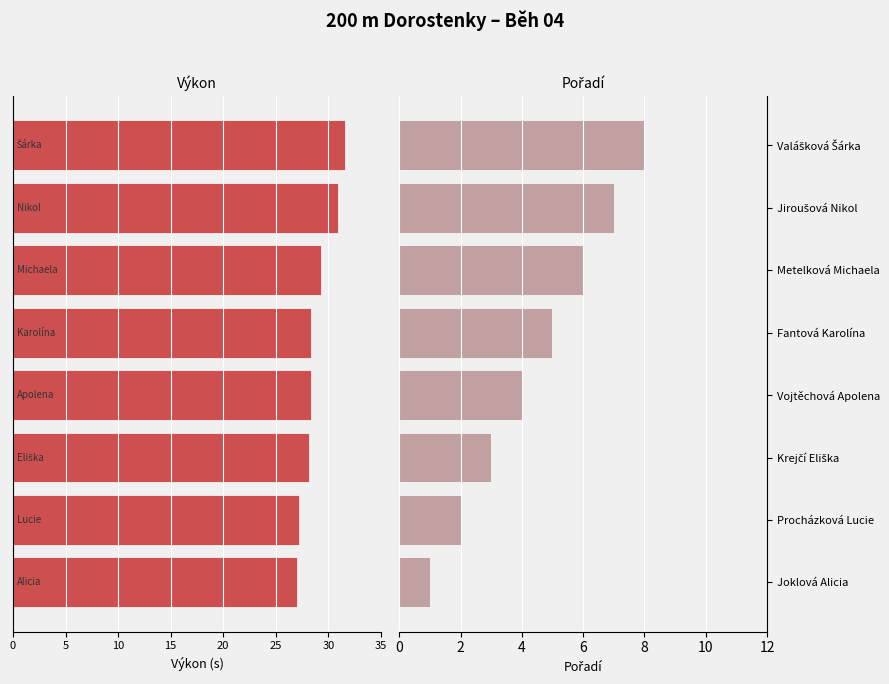

List the series in order of their peak value, highest first.

Pořadí, Výkon